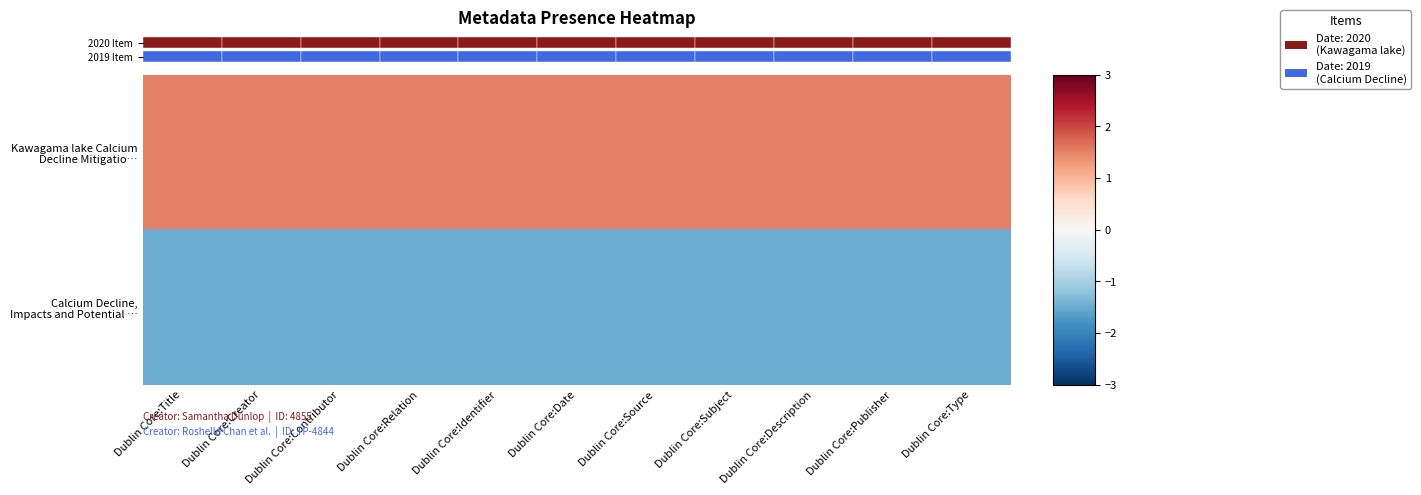

Rank the series at Dublin Core:Title from lowest to highest value.

Calcium Decline, Impacts and Potential …, Kawagama lake Calcium Decline Mitigatio…